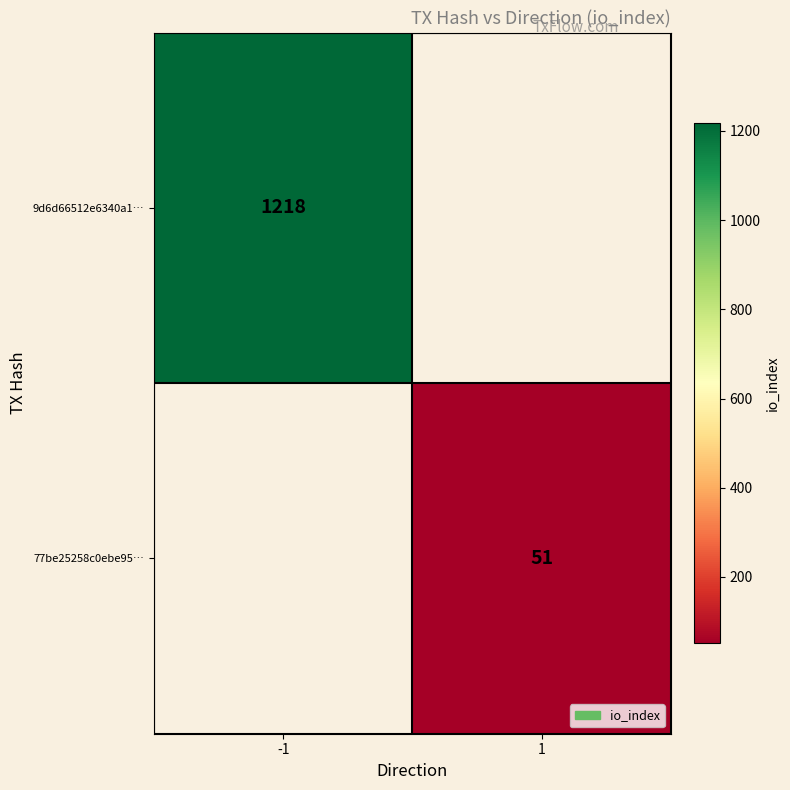

Is it true that 77be25258c0ebe95… equals 51 at 1?

True